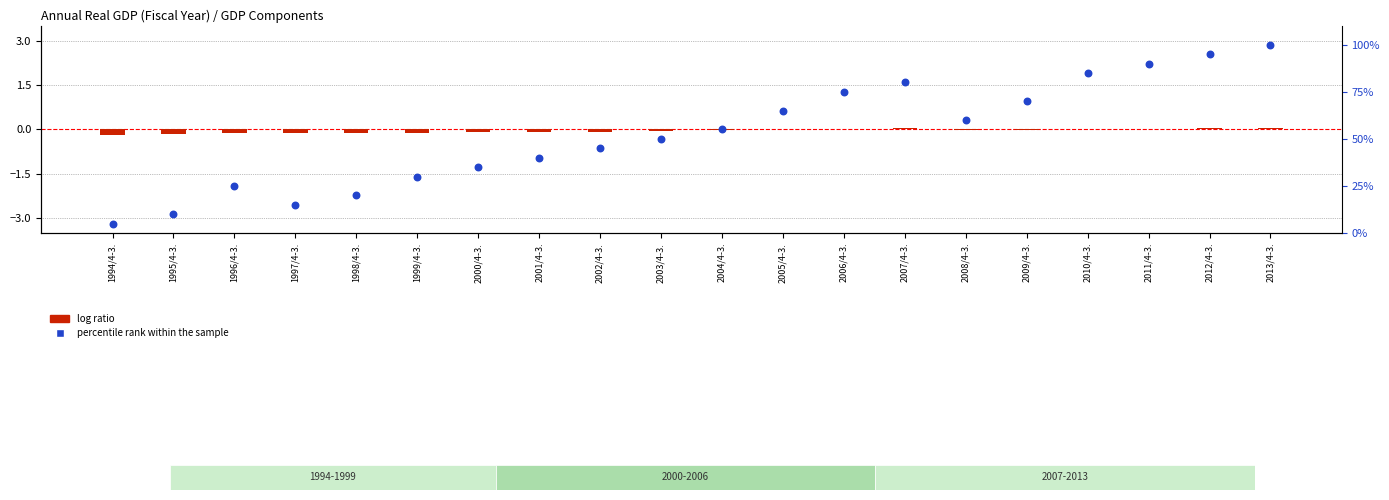

At how many categories does at least one series exceed 23?

16